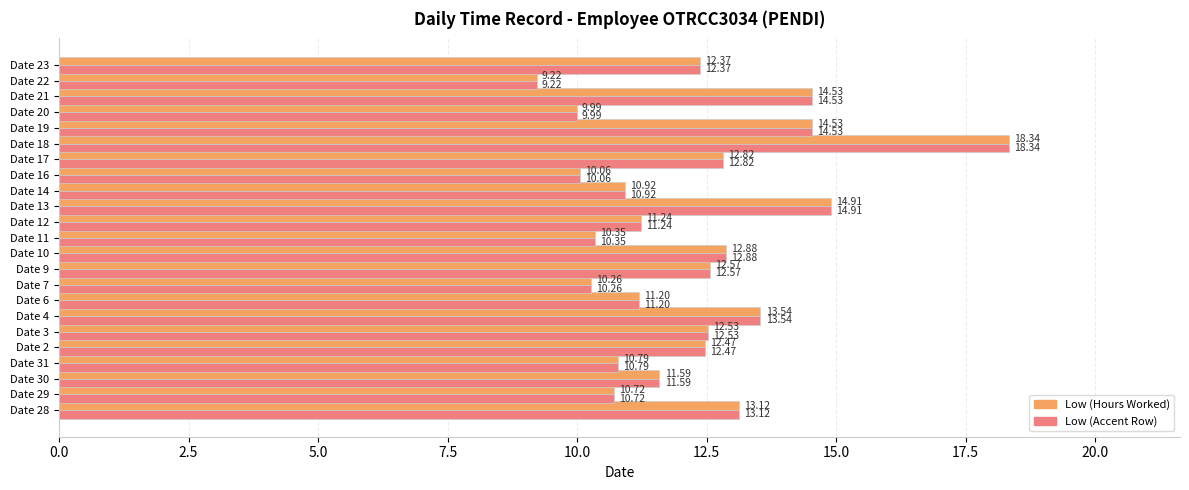

What is the total value across all series at Date 30?

23.2